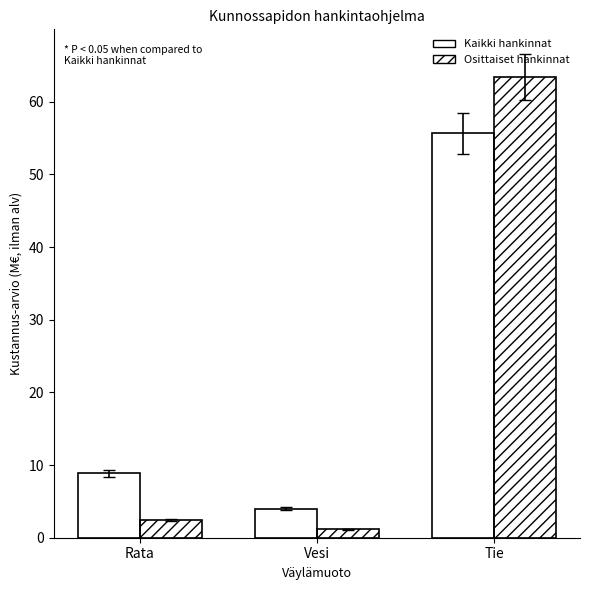

What is the label of the 1st bar from the right?

Tie